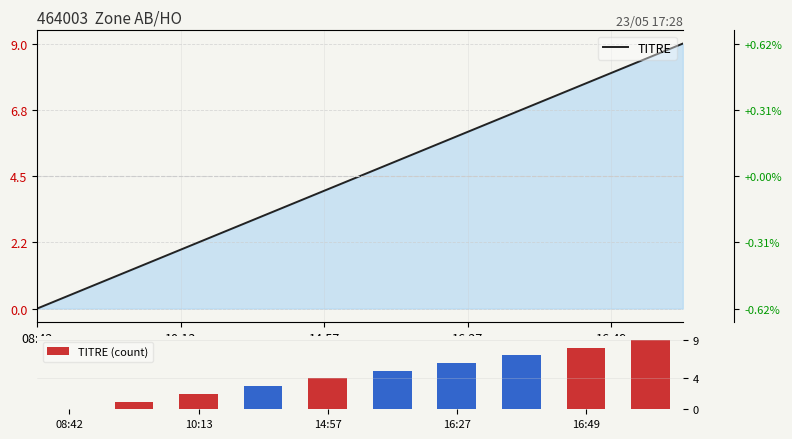

How many TITRE values are between 2 and 7?

6